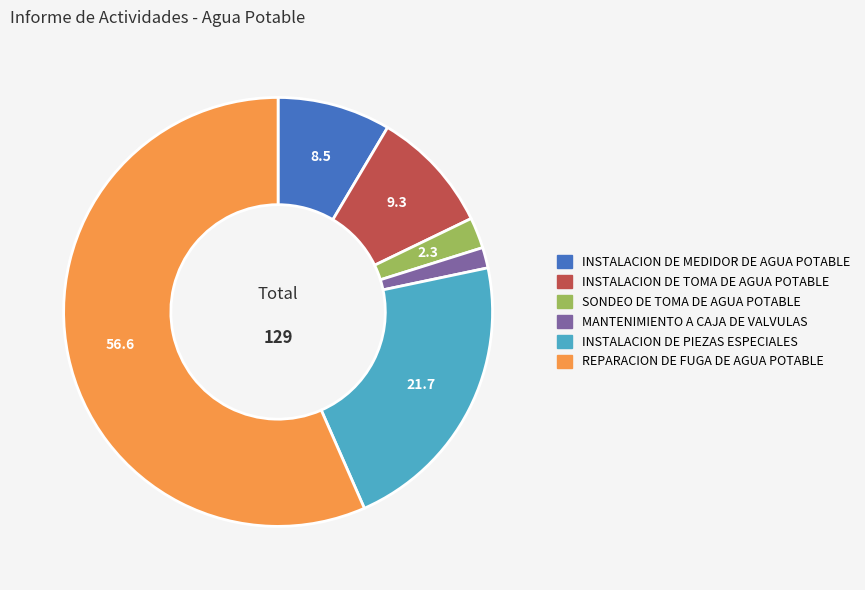

Does INSTALACION DE MEDIDOR DE AGUA POTABLE account for over 50% of the chart?

No